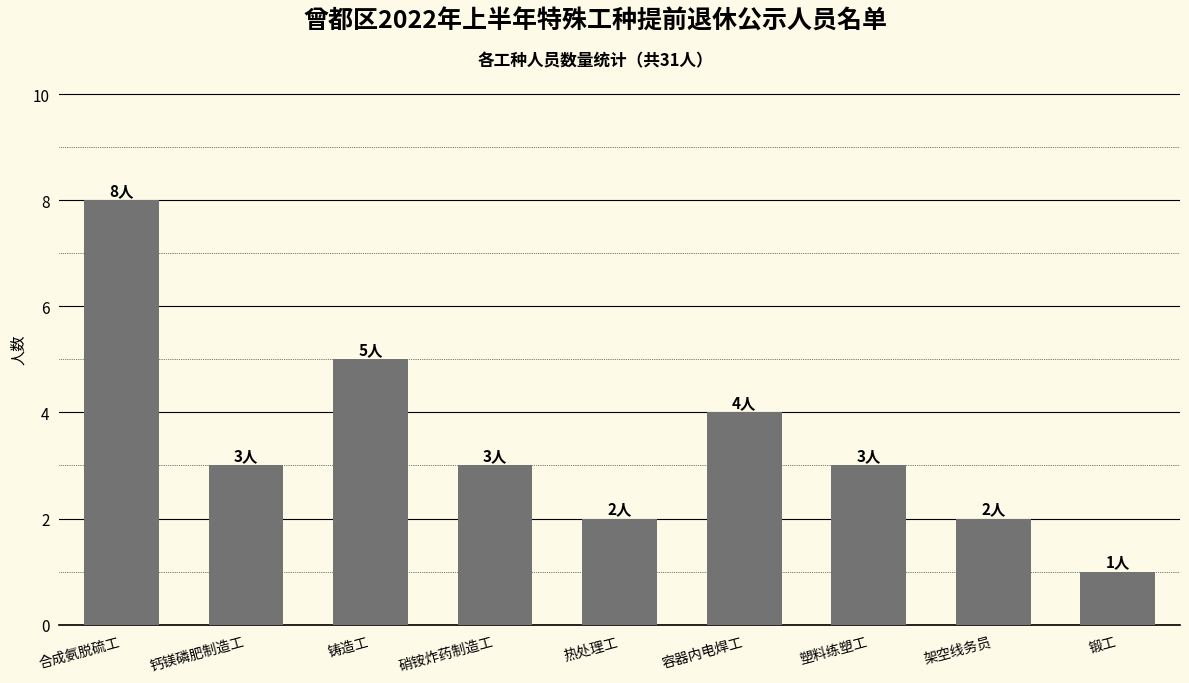

Reading right to left, what are all the values shown in this chart?

1	2	3	4	2	3	5	3	8